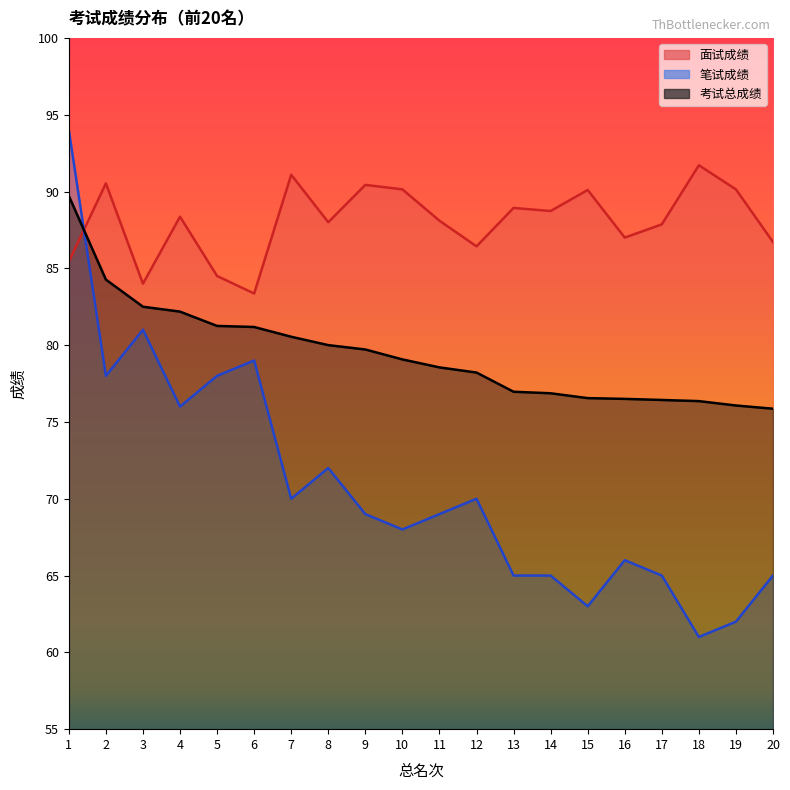

Rank the series by their average value, from lowest to highest.

笔试成绩, 考试总成绩, 面试成绩